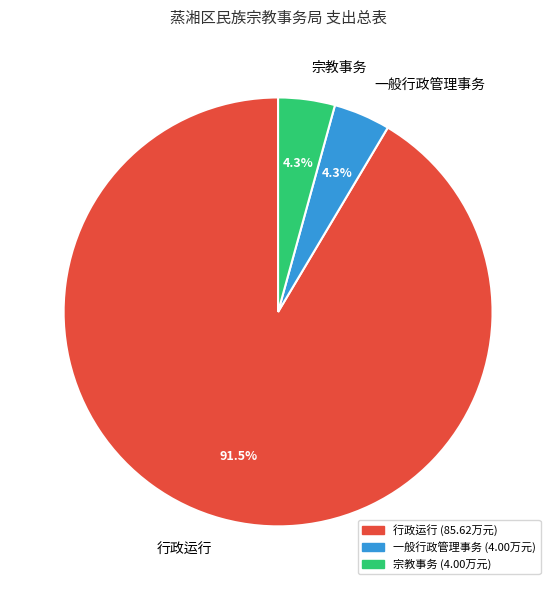

Which slice is the largest?

行政运行